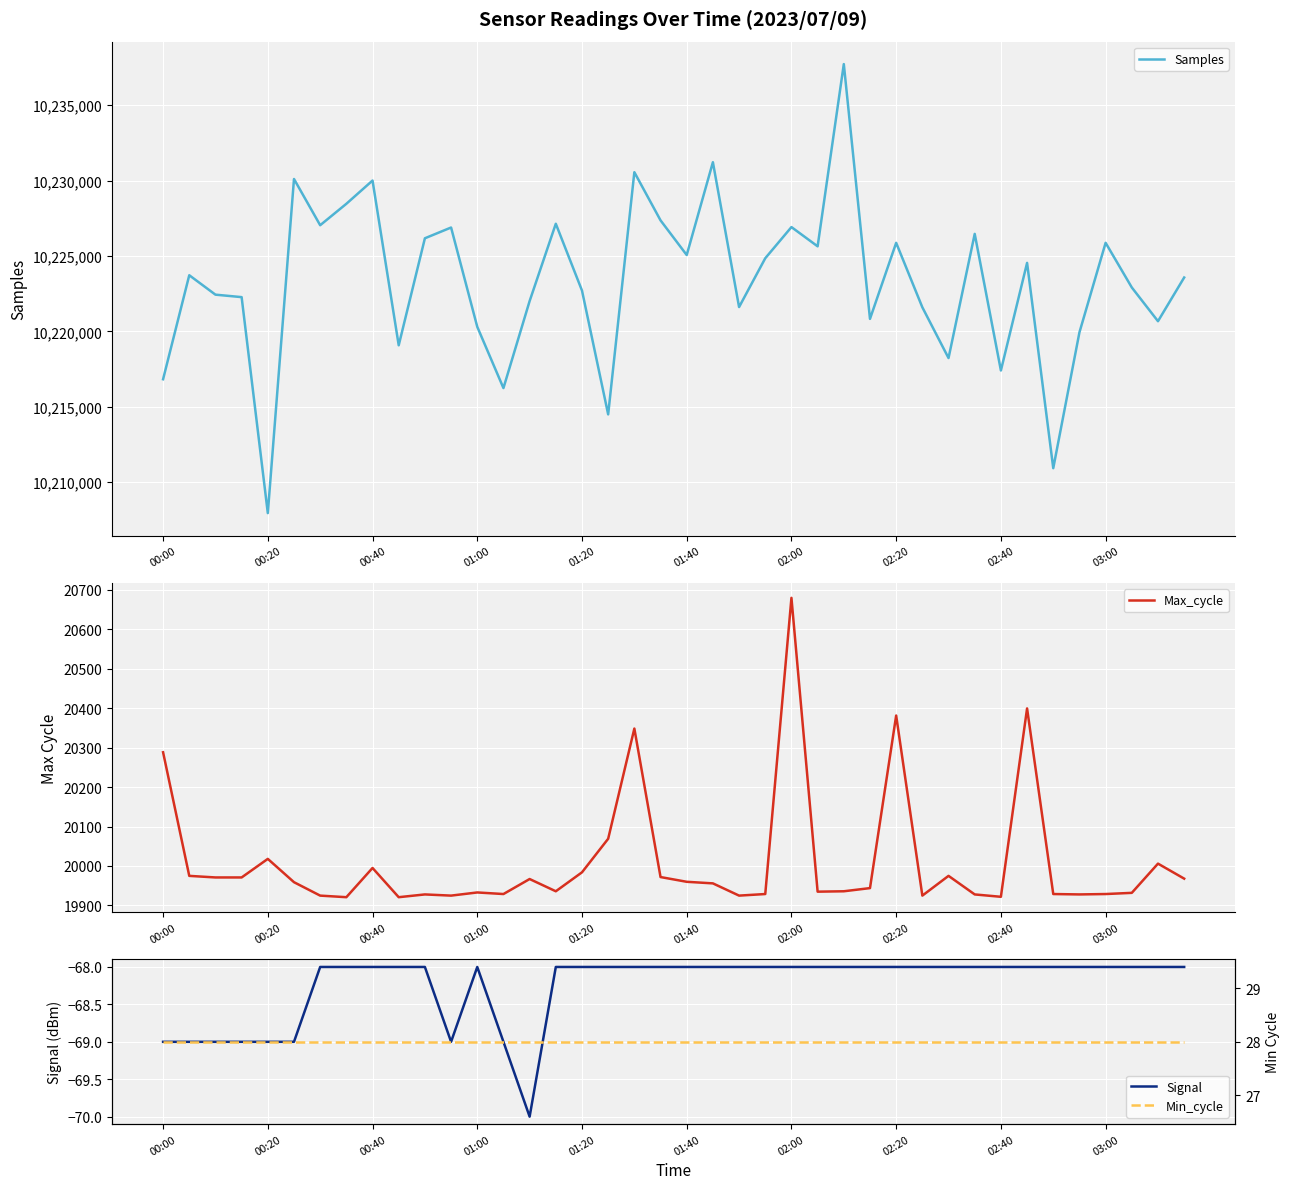

At which label is Max_cycle closest to 20300?

00:00